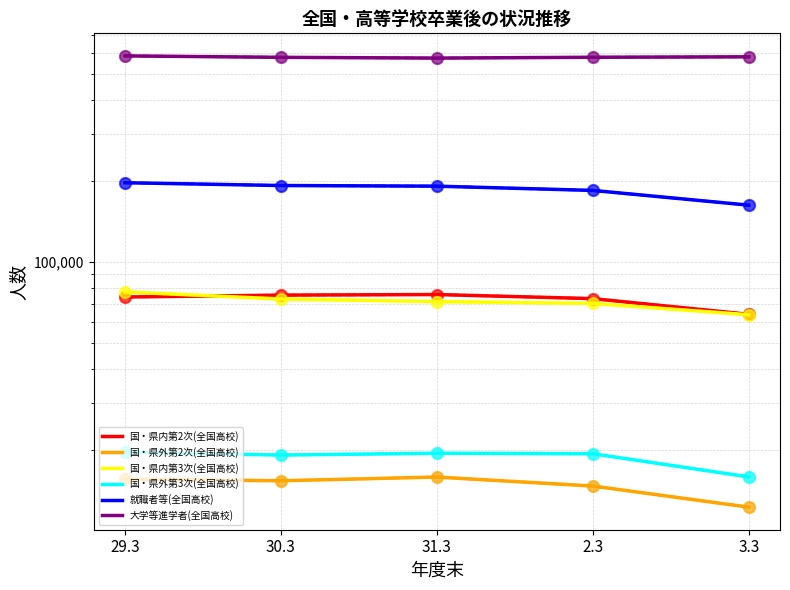

List the series in order of their peak value, highest first.

大学等進学者(全国高校), 就職者等(全国高校), 国・県内第3次(全国高校), 国・県内第2次(全国高校), 国・県外第3次(全国高校), 国・県外第2次(全国高校)